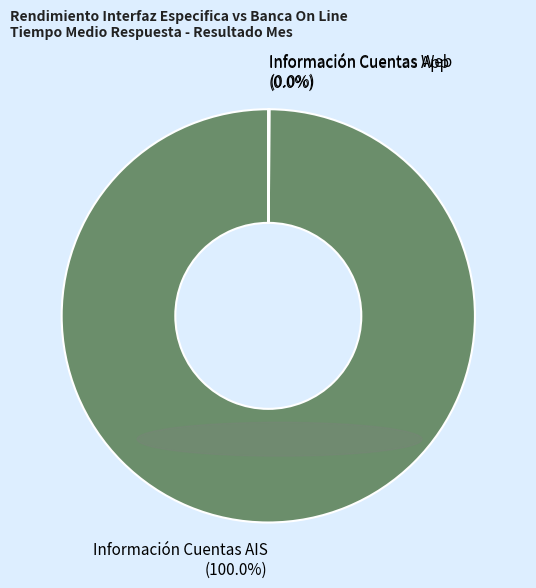

Which slice is the smallest?

Información Cuentas Web